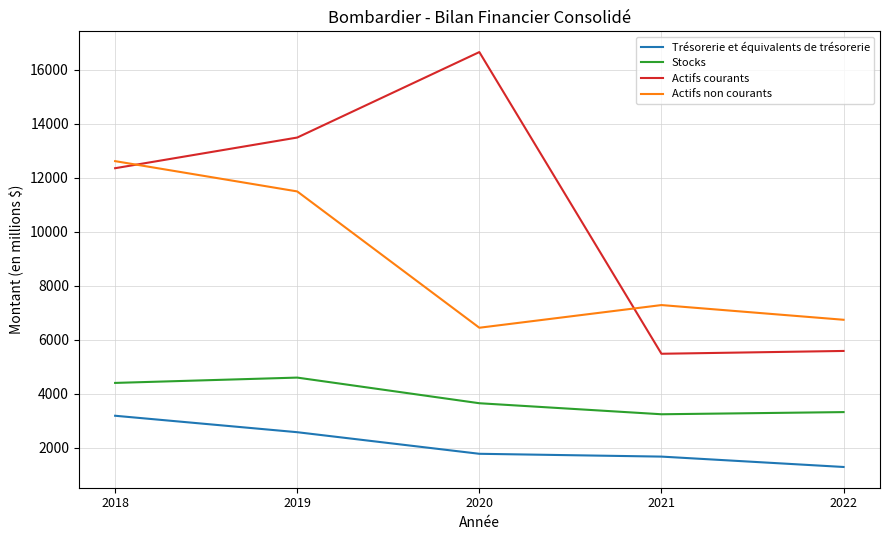

Which series has the largest range (max minus min)?

Actifs courants